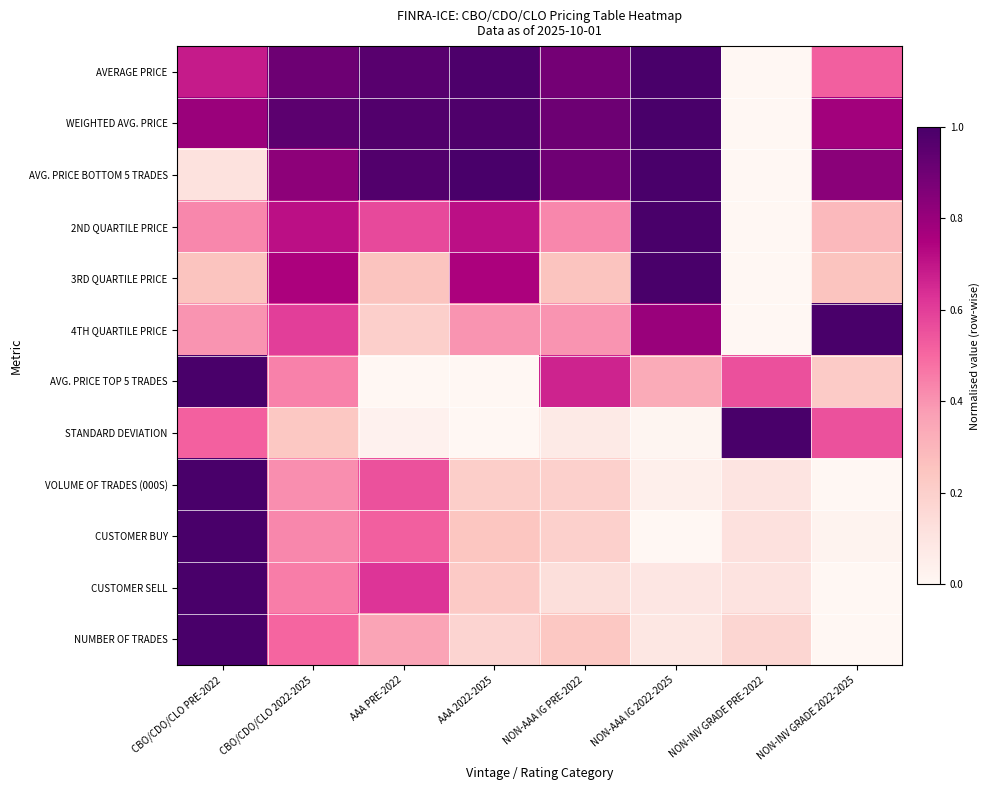

Reading left to right, extract all data points from this chart.

AVERAGE PRICE: CBO/CDO/CLO PRE-2022=0.7	CBO/CDO/CLO 2022-2025=0.9	AAA PRE-2022=1.0	AAA 2022-2025=1.0	NON-AAA IG PRE-2022=0.9	NON-AAA IG 2022-2025=1.0	NON-INV GRADE PRE-2022=0.0	NON-INV GRADE 2022-2025=0.5
WEIGHTED AVG. PRICE: CBO/CDO/CLO PRE-2022=0.8	CBO/CDO/CLO 2022-2025=0.9	AAA PRE-2022=1.0	AAA 2022-2025=1.0	NON-AAA IG PRE-2022=0.9	NON-AAA IG 2022-2025=1.0	NON-INV GRADE PRE-2022=0.0	NON-INV GRADE 2022-2025=0.8
AVG. PRICE BOTTOM 5 TRADES: CBO/CDO/CLO PRE-2022=0.1	CBO/CDO/CLO 2022-2025=0.8	AAA PRE-2022=1.0	AAA 2022-2025=1.0	NON-AAA IG PRE-2022=0.9	NON-AAA IG 2022-2025=1.0	NON-INV GRADE PRE-2022=0.0	NON-INV GRADE 2022-2025=0.8
2ND QUARTILE PRICE: CBO/CDO/CLO PRE-2022=0.4	CBO/CDO/CLO 2022-2025=0.7	AAA PRE-2022=0.6	AAA 2022-2025=0.7	NON-AAA IG PRE-2022=0.4	NON-AAA IG 2022-2025=1.0	NON-INV GRADE PRE-2022=0.0	NON-INV GRADE 2022-2025=0.3
3RD QUARTILE PRICE: CBO/CDO/CLO PRE-2022=0.3	CBO/CDO/CLO 2022-2025=0.8	AAA PRE-2022=0.3	AAA 2022-2025=0.8	NON-AAA IG PRE-2022=0.3	NON-AAA IG 2022-2025=1.0	NON-INV GRADE PRE-2022=0.0	NON-INV GRADE 2022-2025=0.3
4TH QUARTILE PRICE: CBO/CDO/CLO PRE-2022=0.4	CBO/CDO/CLO 2022-2025=0.6	AAA PRE-2022=0.2	AAA 2022-2025=0.4	NON-AAA IG PRE-2022=0.4	NON-AAA IG 2022-2025=0.8	NON-INV GRADE PRE-2022=0.0	NON-INV GRADE 2022-2025=1.0
AVG. PRICE TOP 5 TRADES: CBO/CDO/CLO PRE-2022=1.0	CBO/CDO/CLO 2022-2025=0.4	AAA PRE-2022=0.0	AAA 2022-2025=0.0	NON-AAA IG PRE-2022=0.7	NON-AAA IG 2022-2025=0.3	NON-INV GRADE PRE-2022=0.6	NON-INV GRADE 2022-2025=0.2
STANDARD DEVIATION: CBO/CDO/CLO PRE-2022=0.5	CBO/CDO/CLO 2022-2025=0.2	AAA PRE-2022=0.0	AAA 2022-2025=0.0	NON-AAA IG PRE-2022=0.1	NON-AAA IG 2022-2025=0.0	NON-INV GRADE PRE-2022=1.0	NON-INV GRADE 2022-2025=0.6
VOLUME OF TRADES (000S): CBO/CDO/CLO PRE-2022=1.0	CBO/CDO/CLO 2022-2025=0.4	AAA PRE-2022=0.6	AAA 2022-2025=0.2	NON-AAA IG PRE-2022=0.2	NON-AAA IG 2022-2025=0.0	NON-INV GRADE PRE-2022=0.1	NON-INV GRADE 2022-2025=0.0
CUSTOMER BUY: CBO/CDO/CLO PRE-2022=1.0	CBO/CDO/CLO 2022-2025=0.4	AAA PRE-2022=0.5	AAA 2022-2025=0.2	NON-AAA IG PRE-2022=0.2	NON-AAA IG 2022-2025=0.0	NON-INV GRADE PRE-2022=0.1	NON-INV GRADE 2022-2025=0.0
CUSTOMER SELL: CBO/CDO/CLO PRE-2022=1.0	CBO/CDO/CLO 2022-2025=0.5	AAA PRE-2022=0.6	AAA 2022-2025=0.2	NON-AAA IG PRE-2022=0.1	NON-AAA IG 2022-2025=0.1	NON-INV GRADE PRE-2022=0.1	NON-INV GRADE 2022-2025=0.0
NUMBER OF TRADES: CBO/CDO/CLO PRE-2022=1.0	CBO/CDO/CLO 2022-2025=0.5	AAA PRE-2022=0.4	AAA 2022-2025=0.2	NON-AAA IG PRE-2022=0.2	NON-AAA IG 2022-2025=0.1	NON-INV GRADE PRE-2022=0.2	NON-INV GRADE 2022-2025=0.0